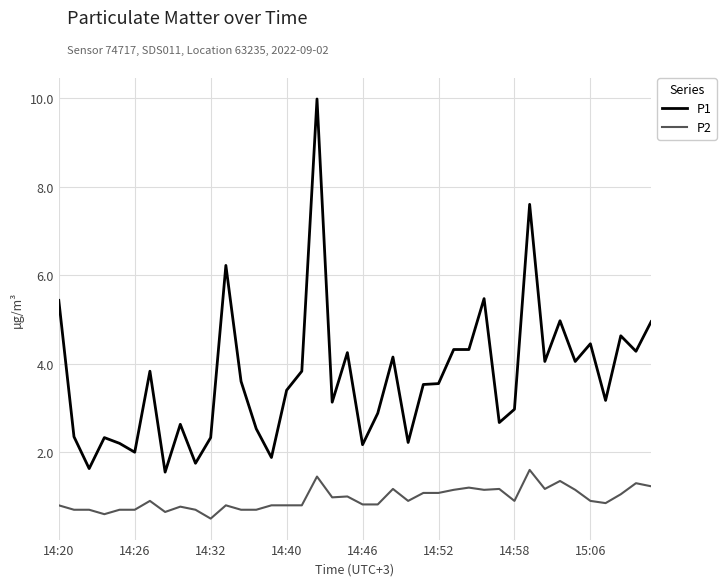

What is the highest value of the P2 series?

1.6